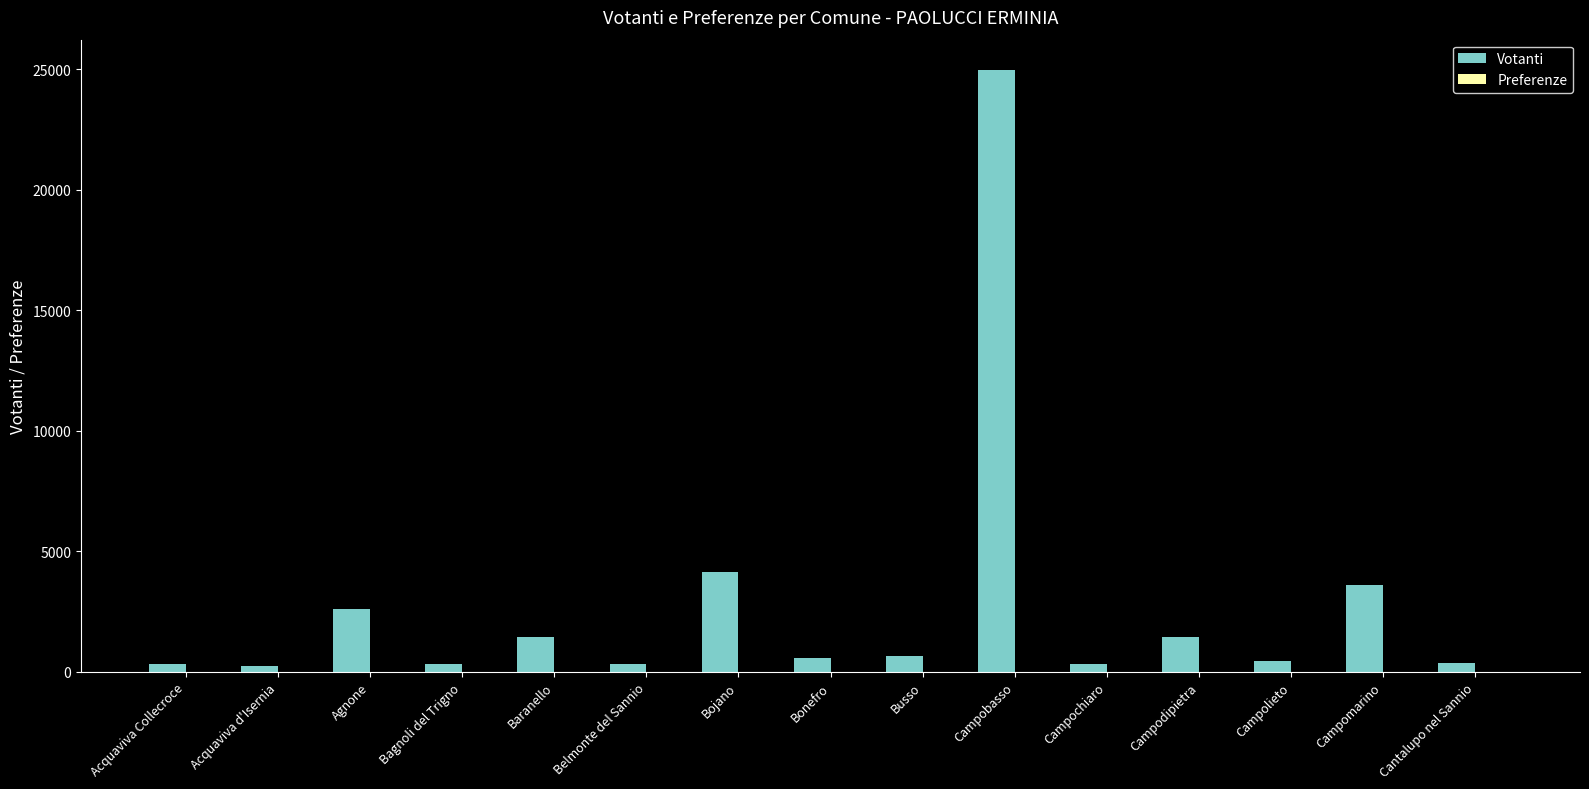

What is the greatest value displayed?

24968